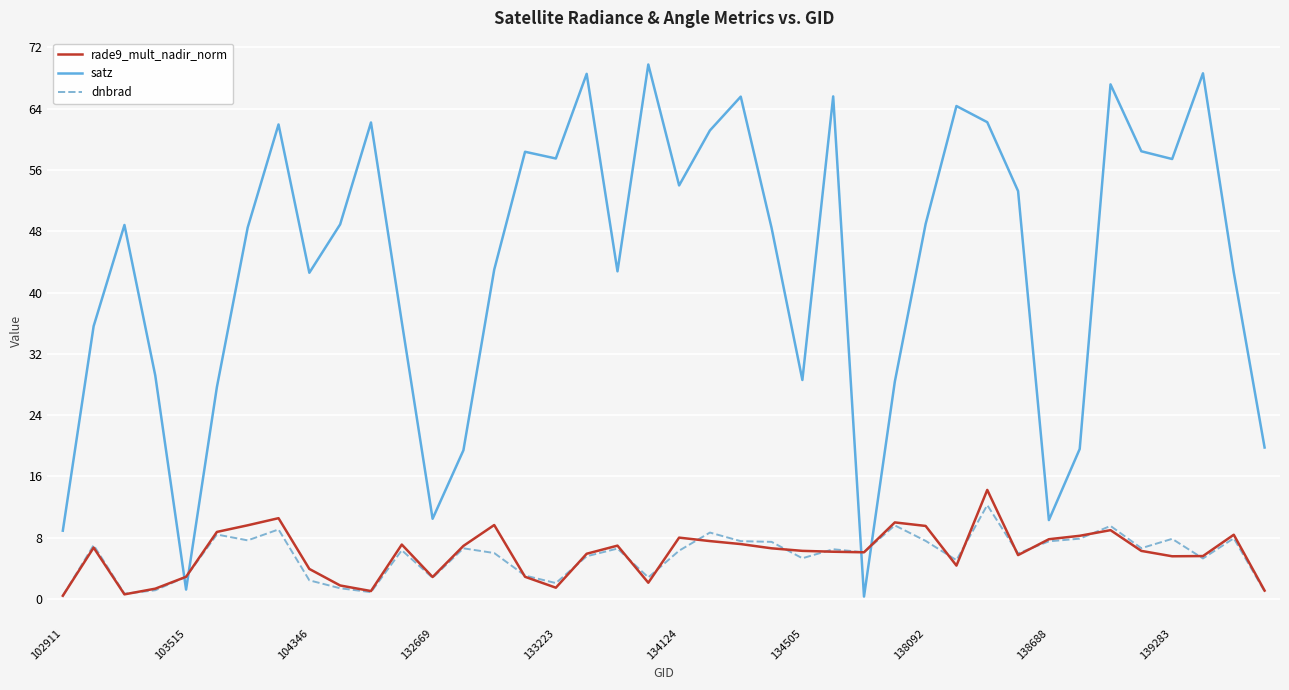

How many interior local valleys does the satz series have?

10